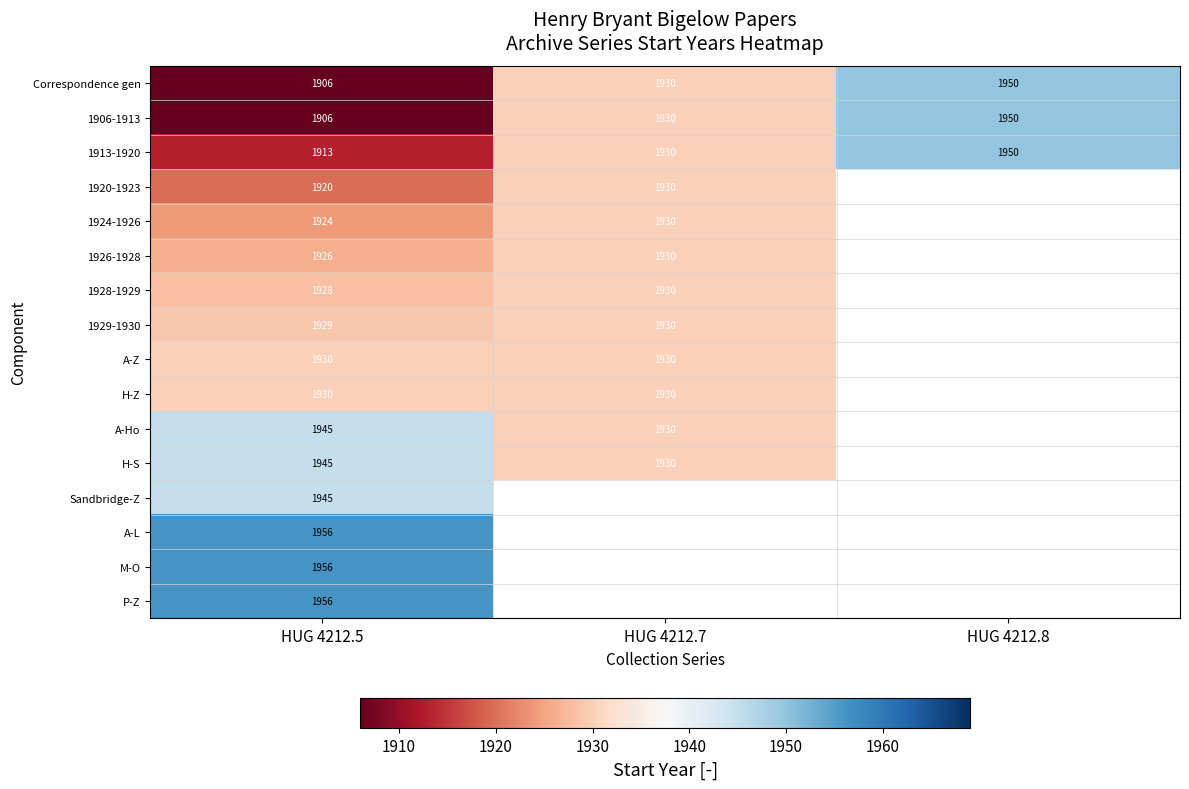

What is the total value across all series at HUG 4212.5?

30915